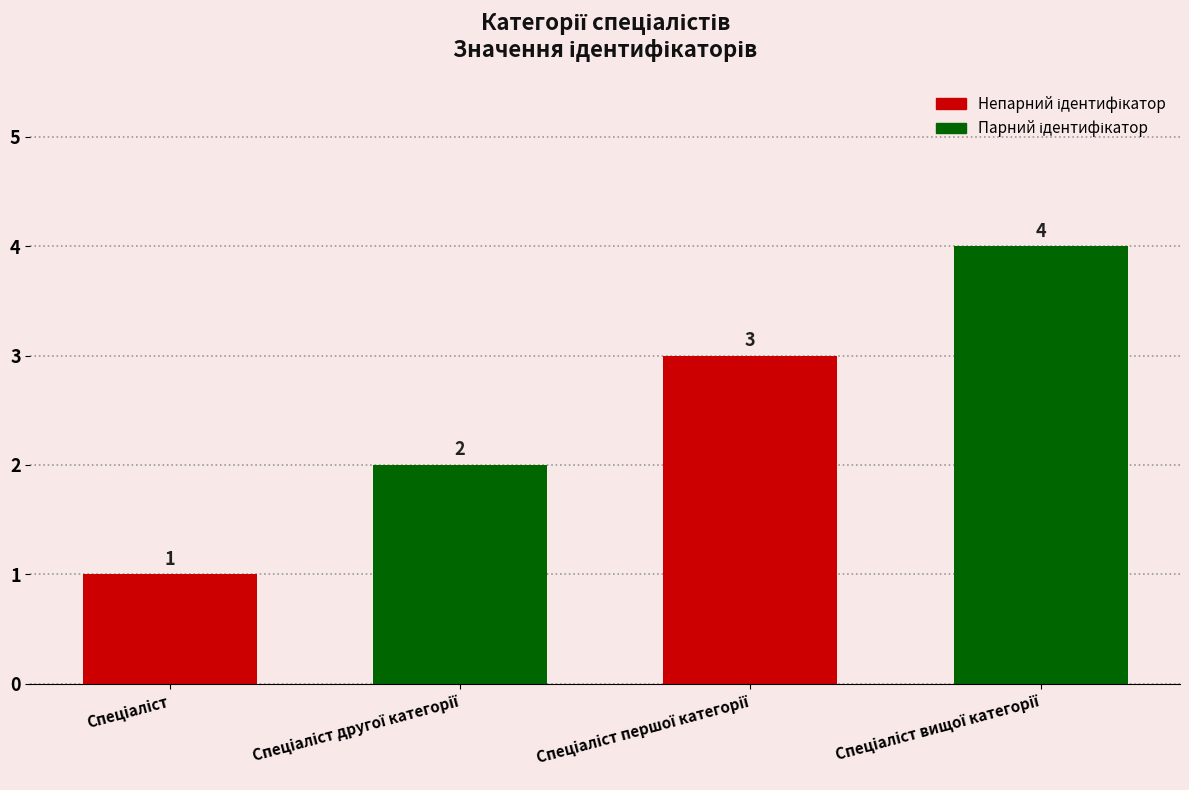

What is the maximum value shown in the chart?

4